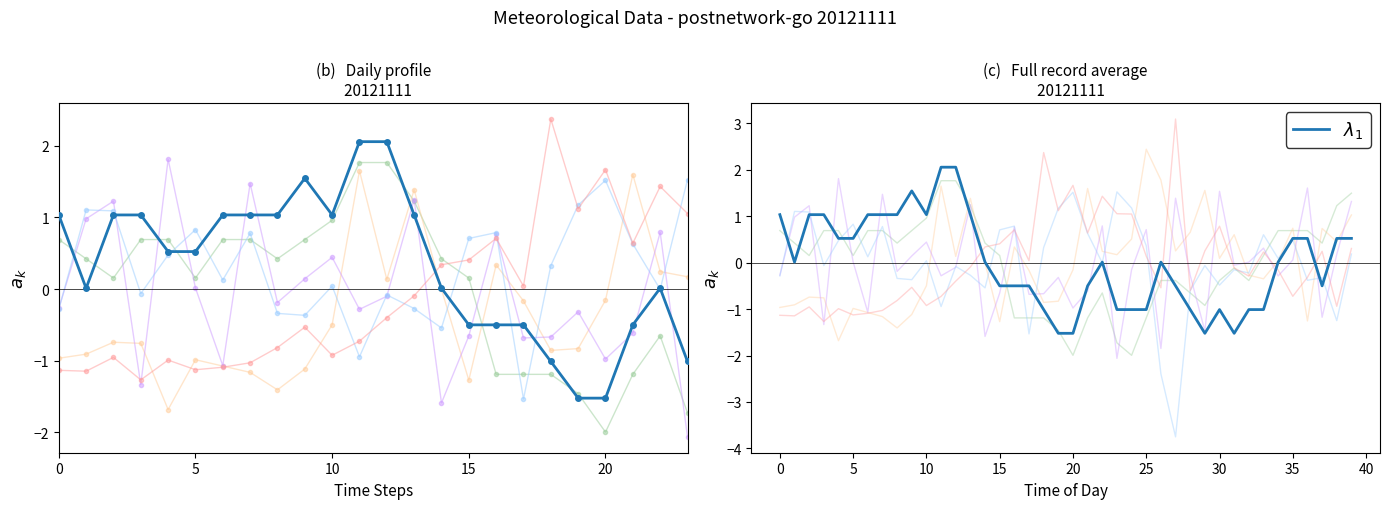

What is the highest value of the T series?

2.1